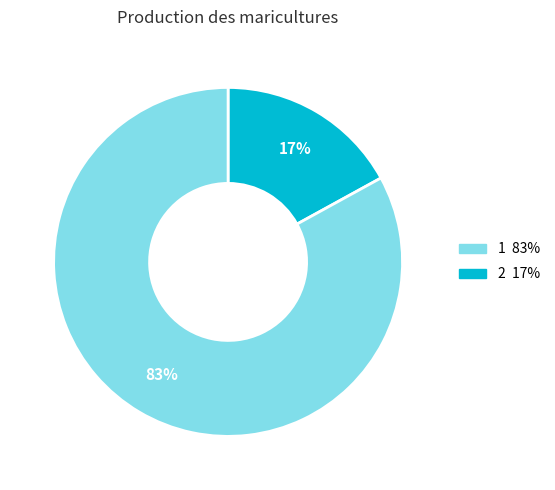

Does any single category account for the majority?

Yes